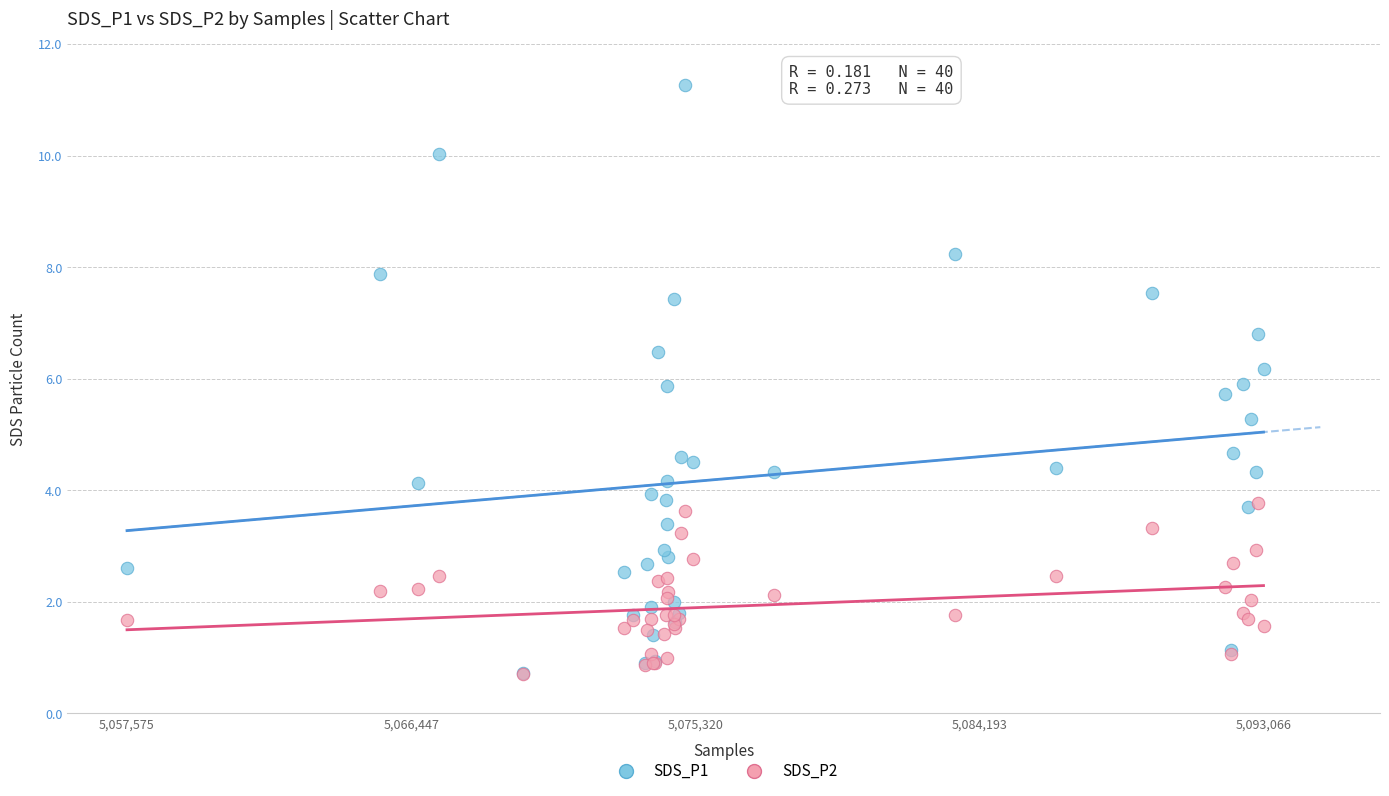

Which series has the largest Y range (max minus min)?

SDS_P1